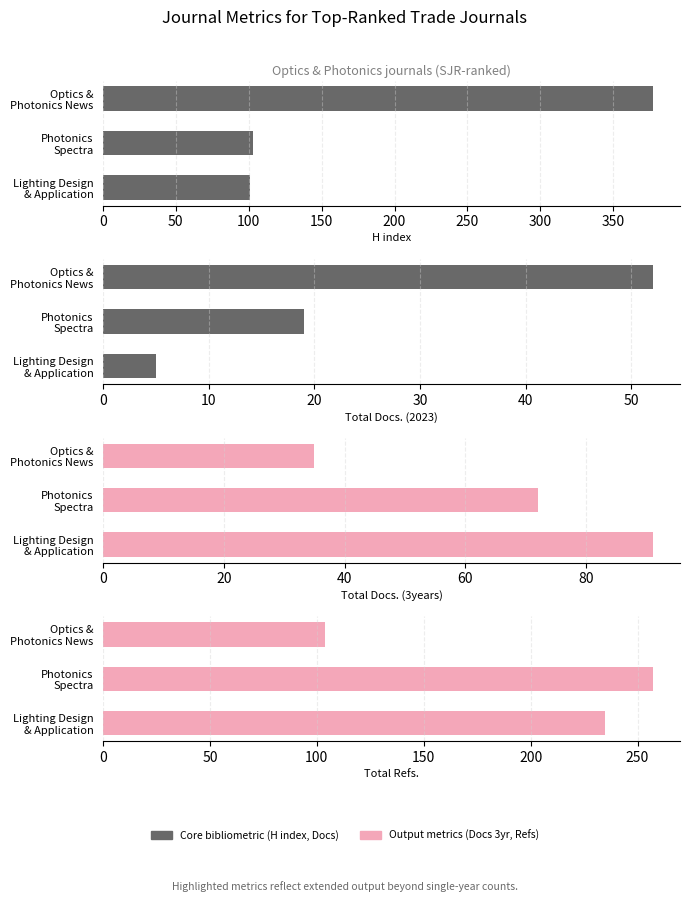

Rank the series at Photonics Spectra from highest to lowest value.

Total Refs., H index, Total Docs. (3years), Total Docs. (2023)